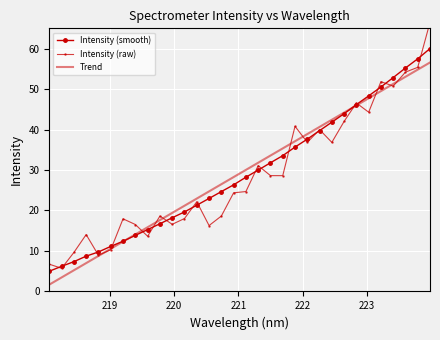

Which series ends up on top after the final intersection of Intensity (smooth) and Trend?

Intensity (smooth)